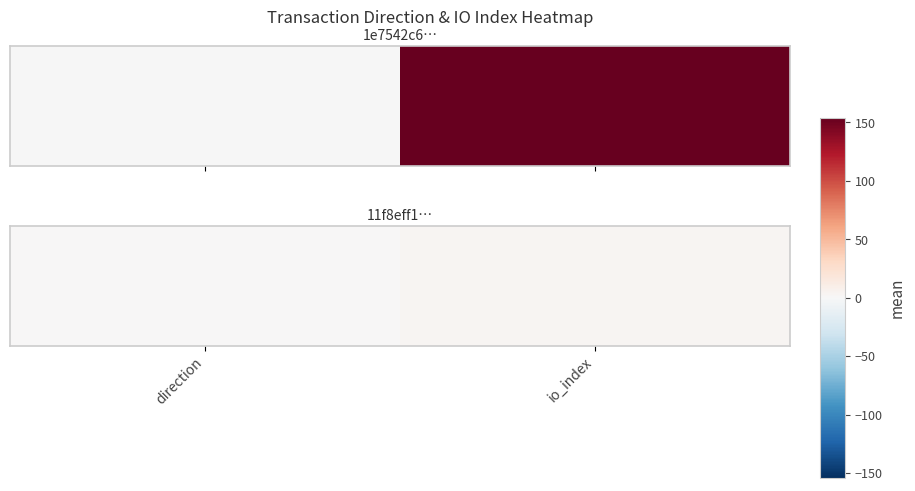

Reading left to right, list all the values displayed in this chart.

direction=1	io_index=3